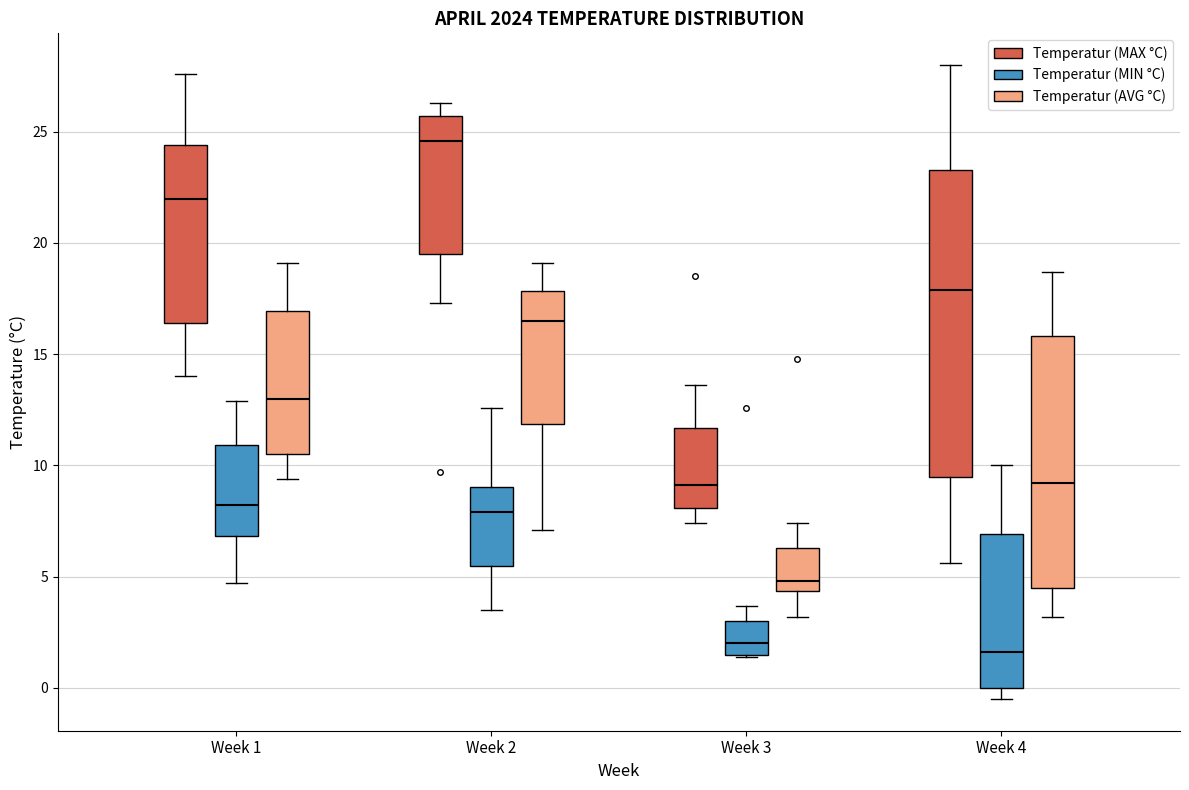

Reading left to right, transcribe this box plot: for each box, give where its median line is, the range the box spans, and where its two whiskers end, as read against the y-axis. The values are not printed on the chart, so give them approximately, as read against the axis.

Week 1 (Temperatur (MAX °C)): median 22.0, box 16.5 to 24.5, whiskers 14.0 to 27.5
Week 1 (Temperatur (MIN °C)): median 8.0, box 7.0 to 11.0, whiskers 4.5 to 13.0
Week 1 (Temperatur (AVG °C)): median 13.0, box 10.5 to 17.0, whiskers 9.5 to 19.0
Week 2 (Temperatur (MAX °C)): median 24.5, box 19.5 to 25.5, whiskers 17.5 to 26.5
Week 2 (Temperatur (MIN °C)): median 8.0, box 5.5 to 9.0, whiskers 3.5 to 12.5
Week 2 (Temperatur (AVG °C)): median 16.5, box 12.0 to 18.0, whiskers 7.0 to 19.0
Week 3 (Temperatur (MAX °C)): median 9.0, box 8.0 to 11.5, whiskers 7.5 to 13.5
Week 3 (Temperatur (MIN °C)): median 2.0, box 1.5 to 3.0, whiskers 1.5 to 3.5
Week 3 (Temperatur (AVG °C)): median 5.0, box 4.5 to 6.5, whiskers 3.0 to 7.5
Week 4 (Temperatur (MAX °C)): median 18.0, box 9.5 to 23.5, whiskers 5.5 to 28.0
Week 4 (Temperatur (MIN °C)): median 1.5, box 0.0 to 7.0, whiskers -0.5 to 10.0
Week 4 (Temperatur (AVG °C)): median 9.0, box 4.5 to 16.0, whiskers 3.0 to 18.5